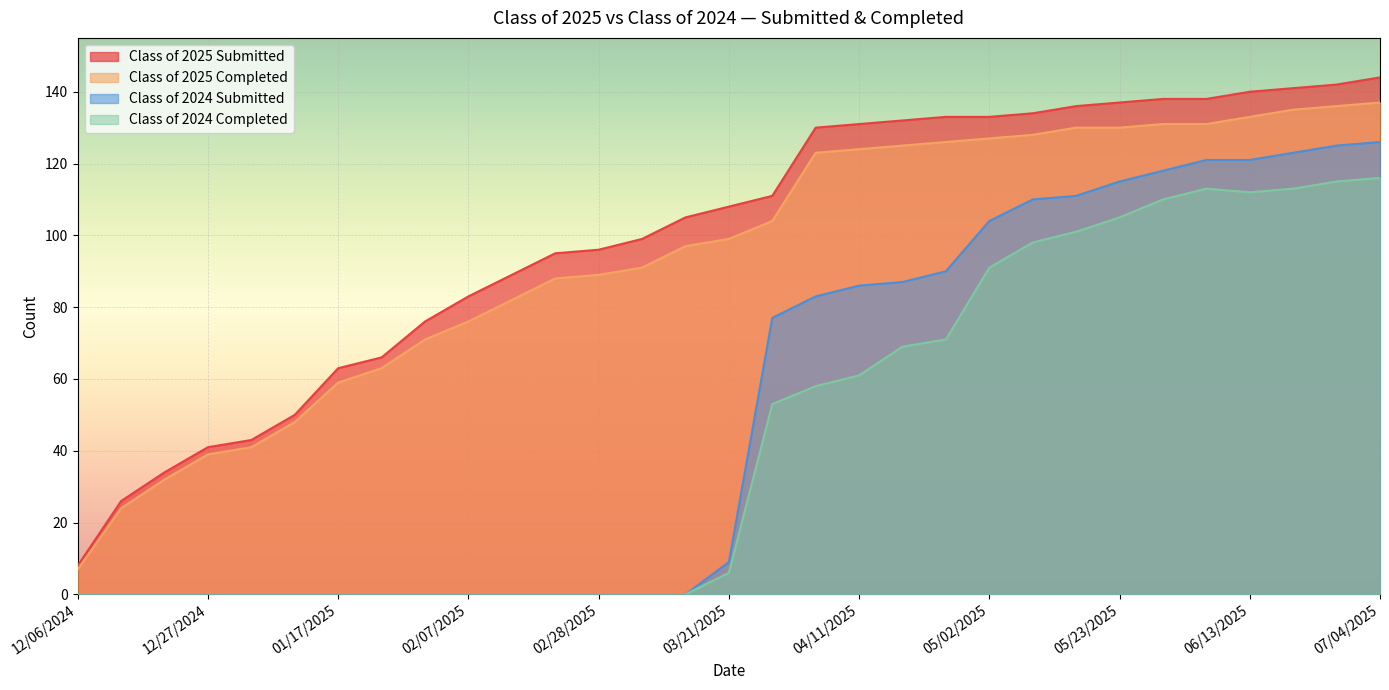

How many lines are shown in the chart?

4